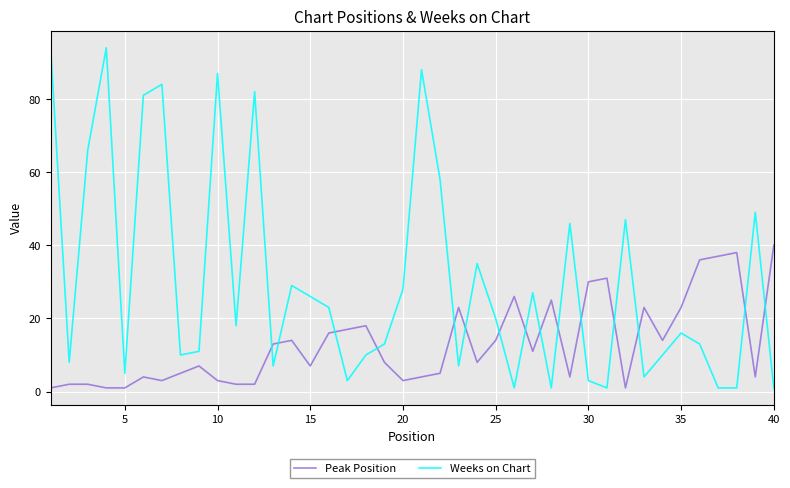

What is the maximum value for Peak Position?

40